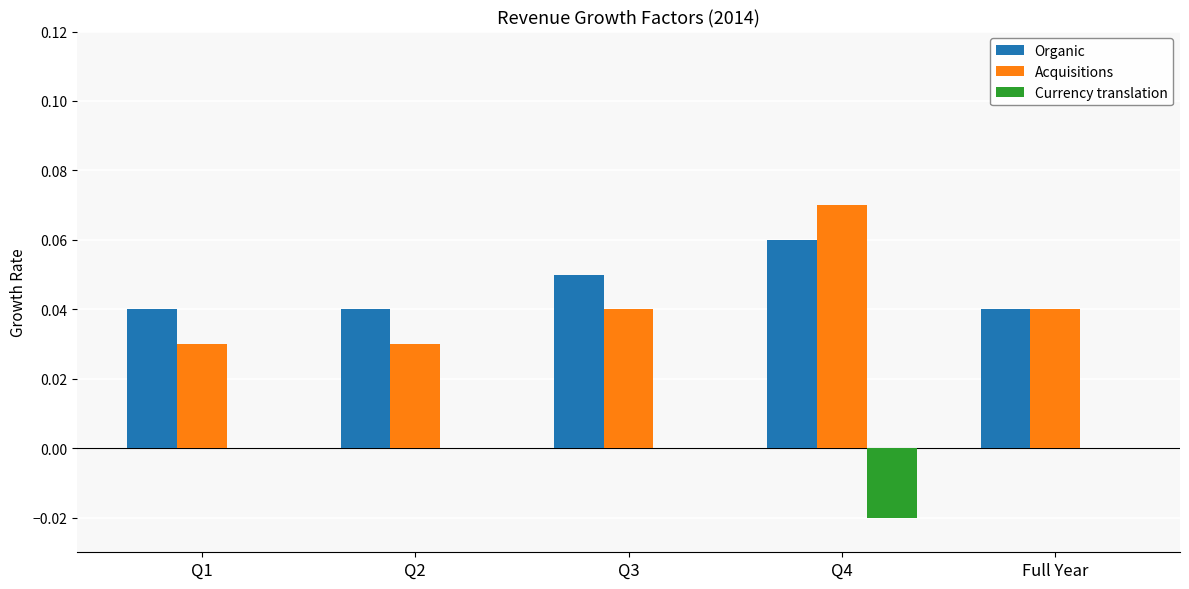

Which series has the largest total across all categories?

Organic